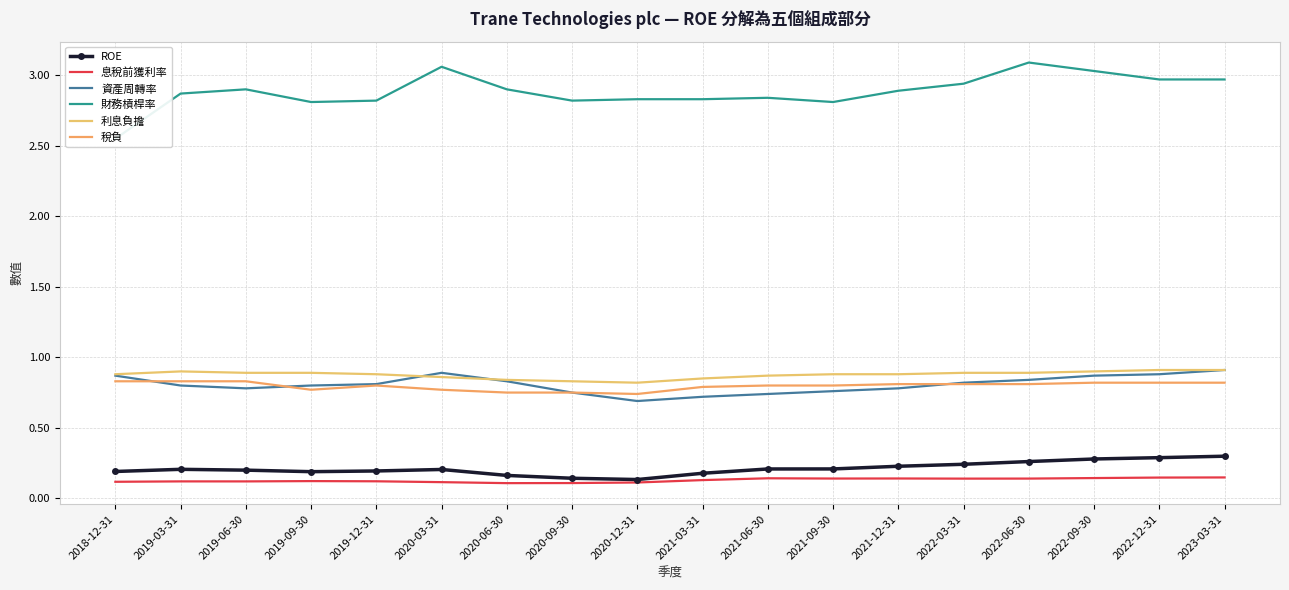

Rank the series by their maximum value, from highest to lowest.

財務槓桿率, 資產周轉率, 利息負擔, 稅負, ROE, 息稅前獲利率